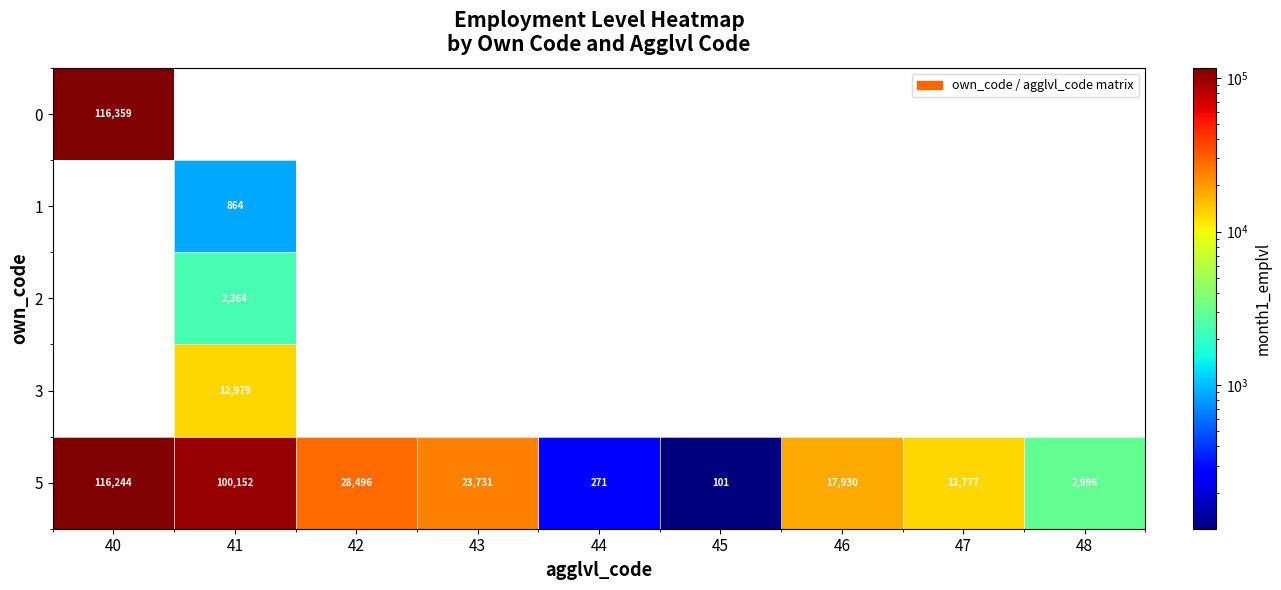

List the labels in order of 3 value, smallest first.

40, 42, 43, 44, 45, 46, 47, 48, 41